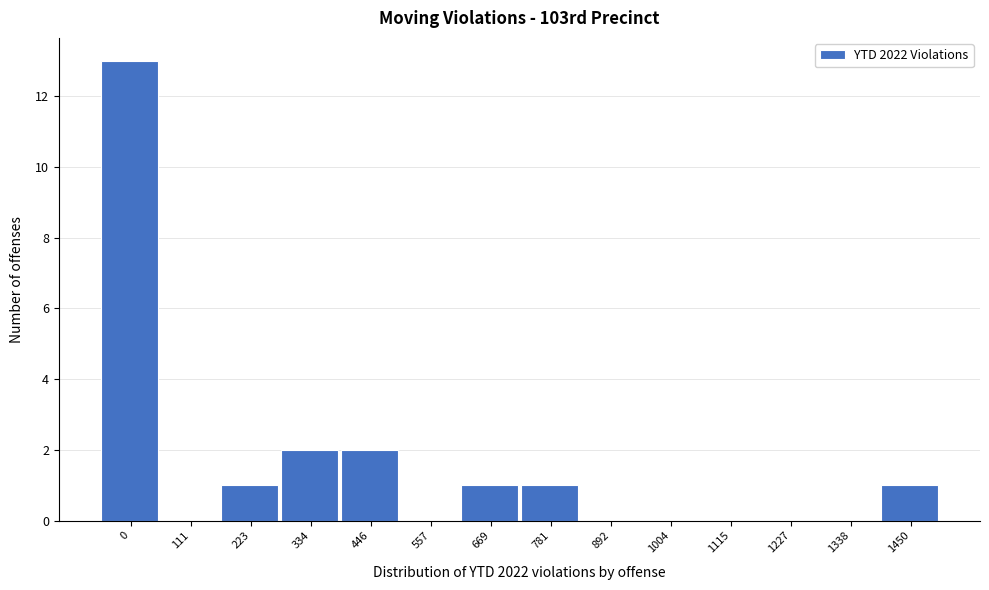

Reading right to left, transcribe all the data shown in this chart.

1450=1	1338=0	1227=0	1115=0	1004=0	892=0	781=1	669=1	557=0	446=2	334=2	223=1	111=0	0=13